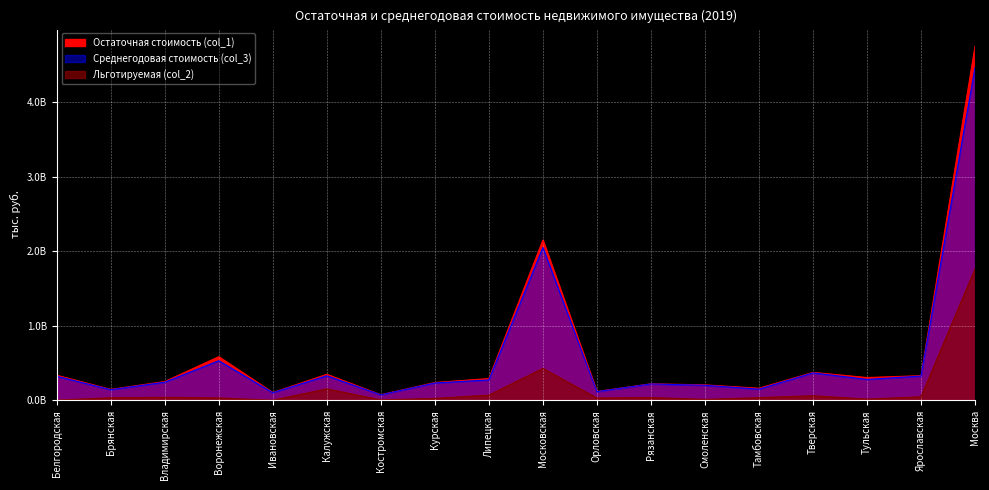

What is the sum of the Среднегодовая стоимость (col_3) values at Москва and Тверская?

4831850700